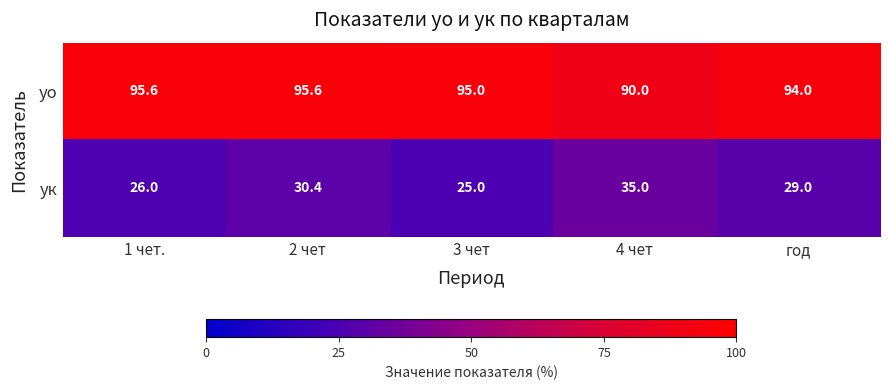

Reading left to right, list all the values displayed in this chart.

уо: 95.6	95.6	95.0	90.0	94.0
ук: 26.0	30.4	25.0	35.0	29.0